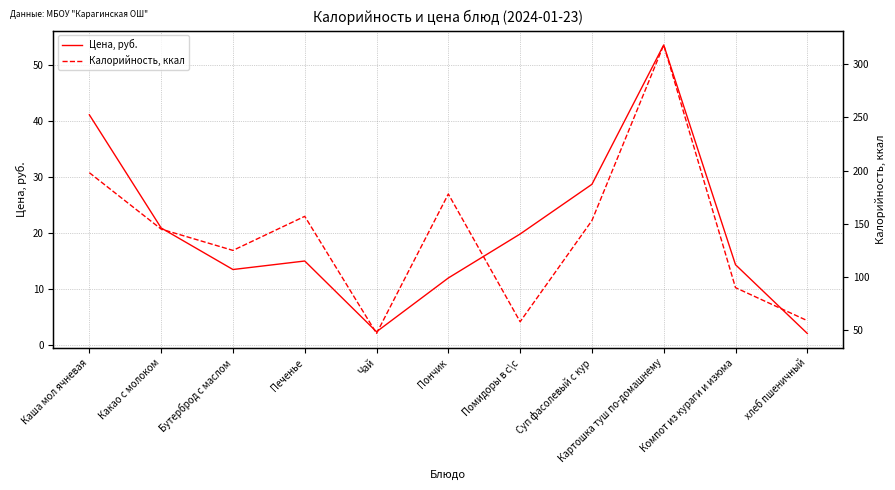

What are all the series names shown in the legend?

Цена, руб., Калорийность, ккал